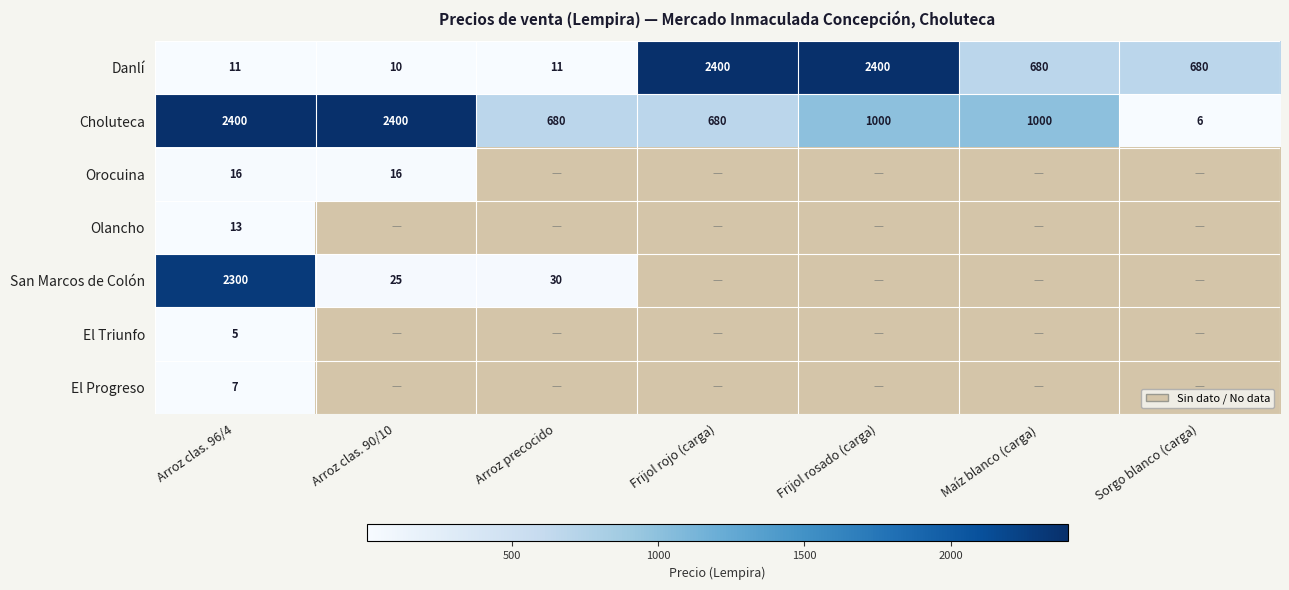

What value does the Choluteca series have at Sorgo blanco (carga)?

6